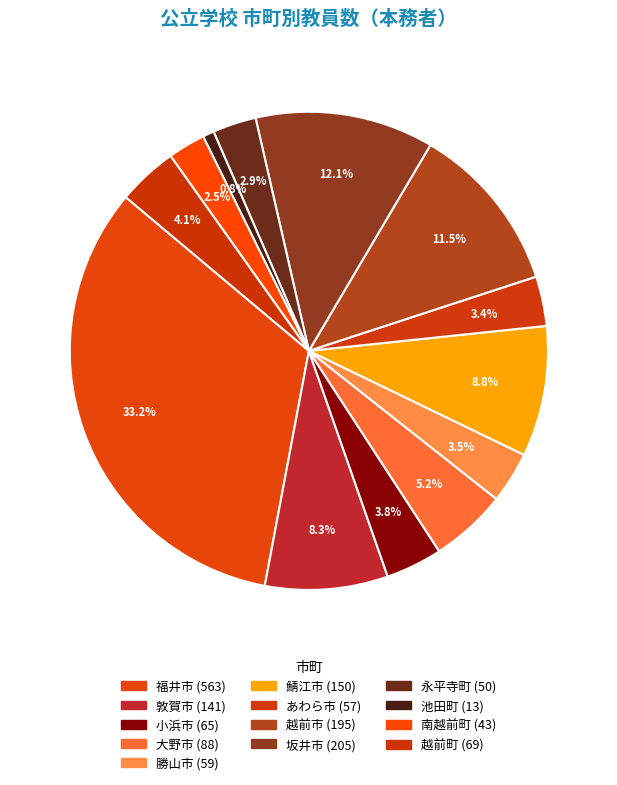

What percentage do 南越前町 and 永平寺町 together represent?

5.5%